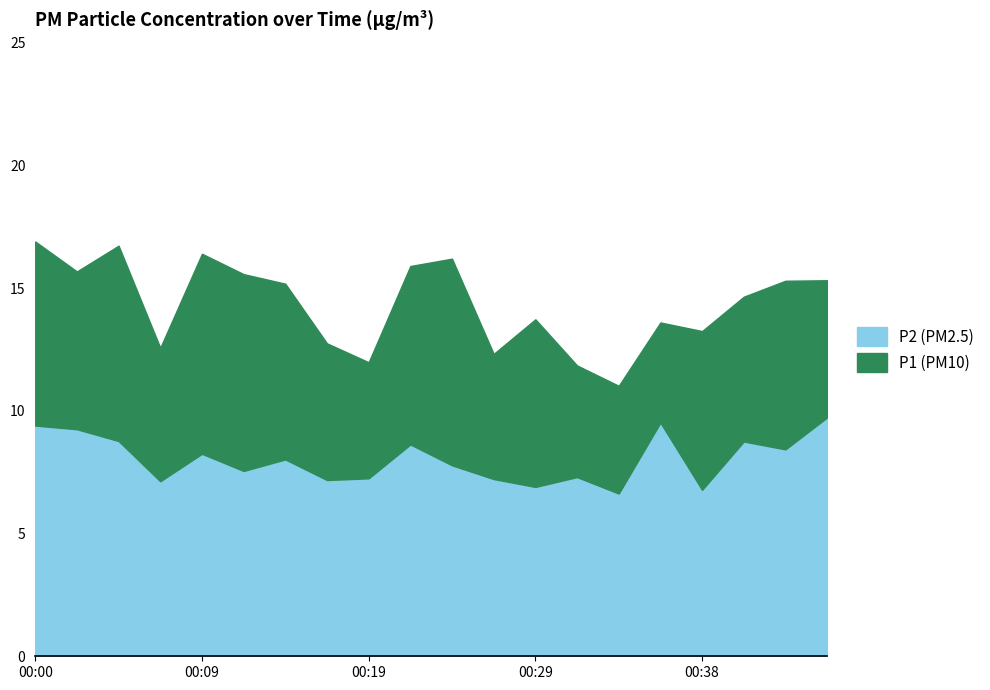

Reading left to right, extract all data points from this chart.

P1: 16.9	15.7	16.7	12.6	16.4	15.6	15.2	12.8	12.0	15.9	16.2	12.3	13.7	11.8	11.0	13.6	13.2	14.7	15.3	15.3
P2: 9.4	9.2	8.8	7.1	8.2	7.5	8.0	7.2	7.2	8.6	7.8	7.2	6.9	7.3	6.6	9.5	6.8	8.8	8.4	9.7